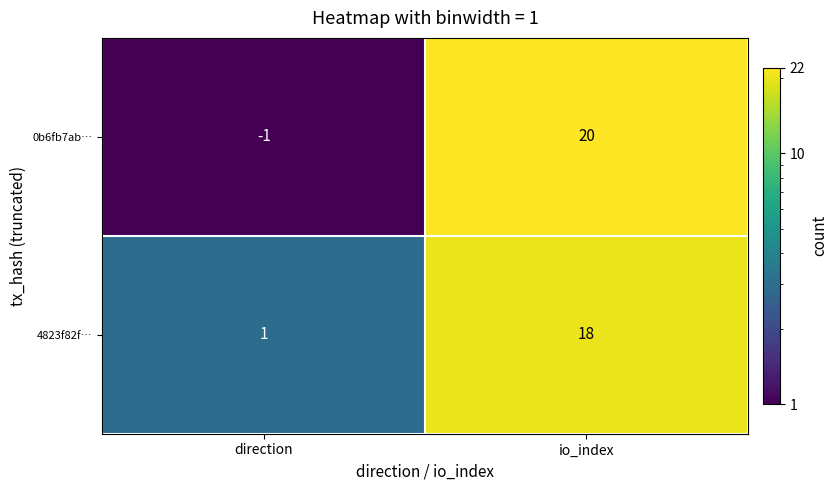

List the series in order of their peak value, highest first.

0b6fb7ab…, 4823f82f…